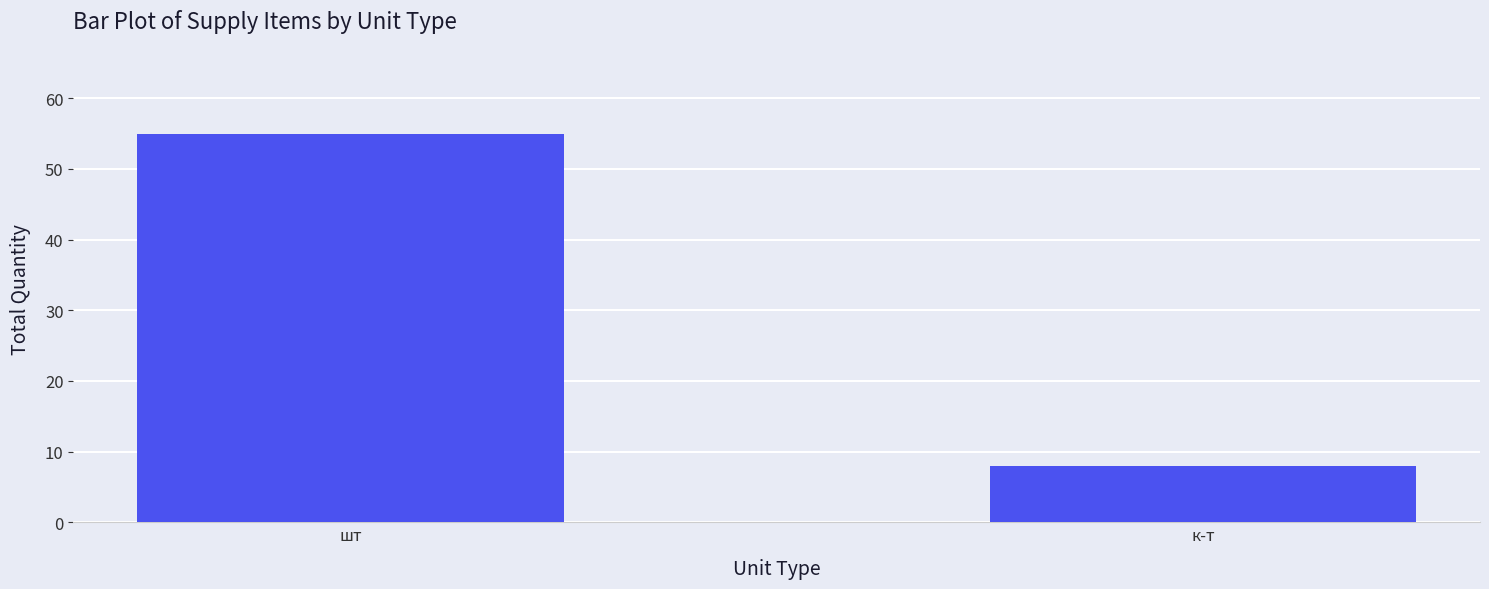

Which label corresponds to the largest value in the chart?

шт